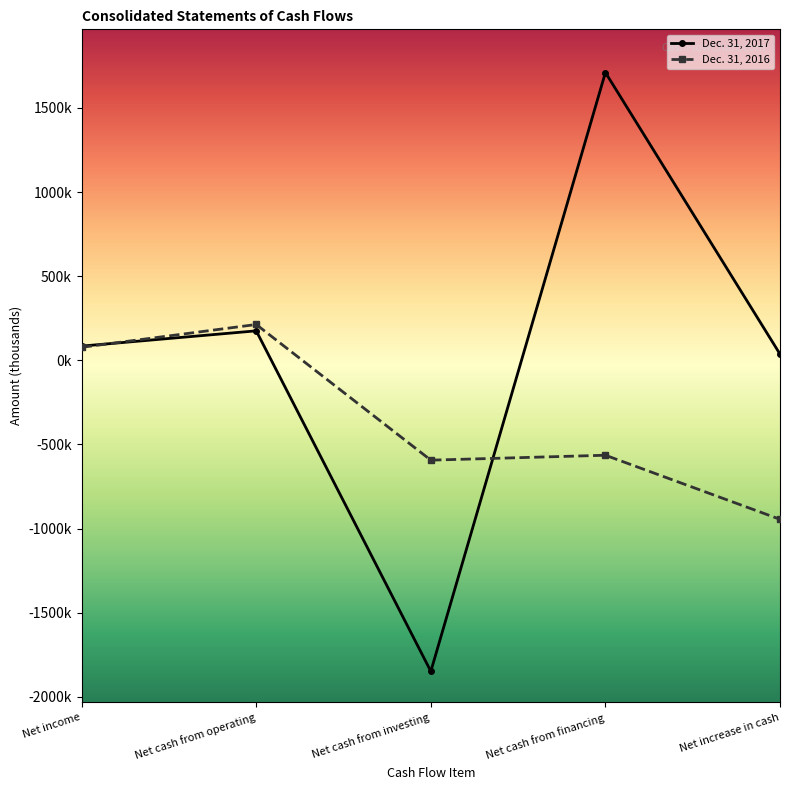

List the series in order of their overall mean, lowest first.

Dec. 31, 2016, Dec. 31, 2017